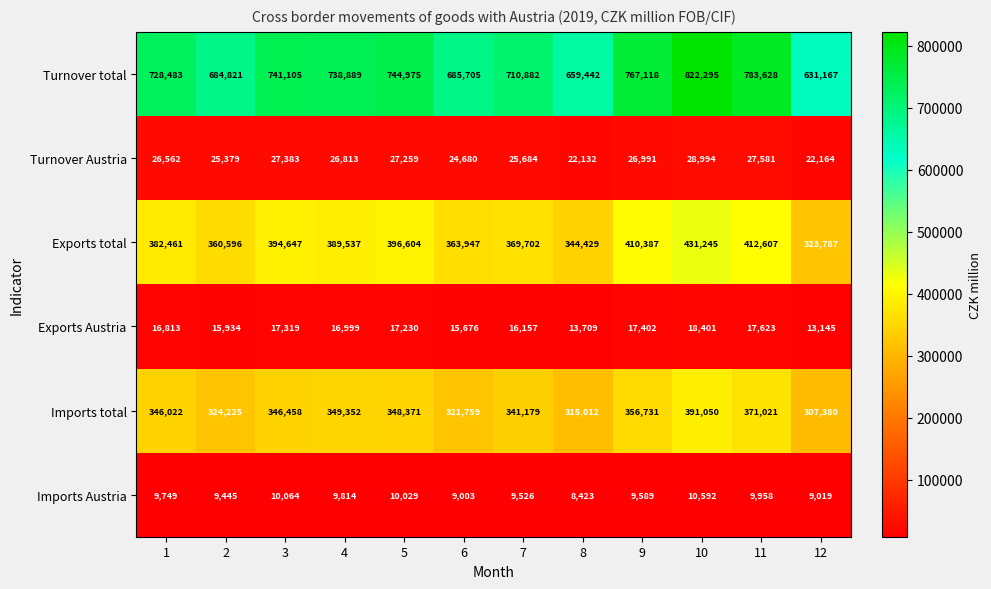

What is the difference between the highest and lowest values at 4?

729075